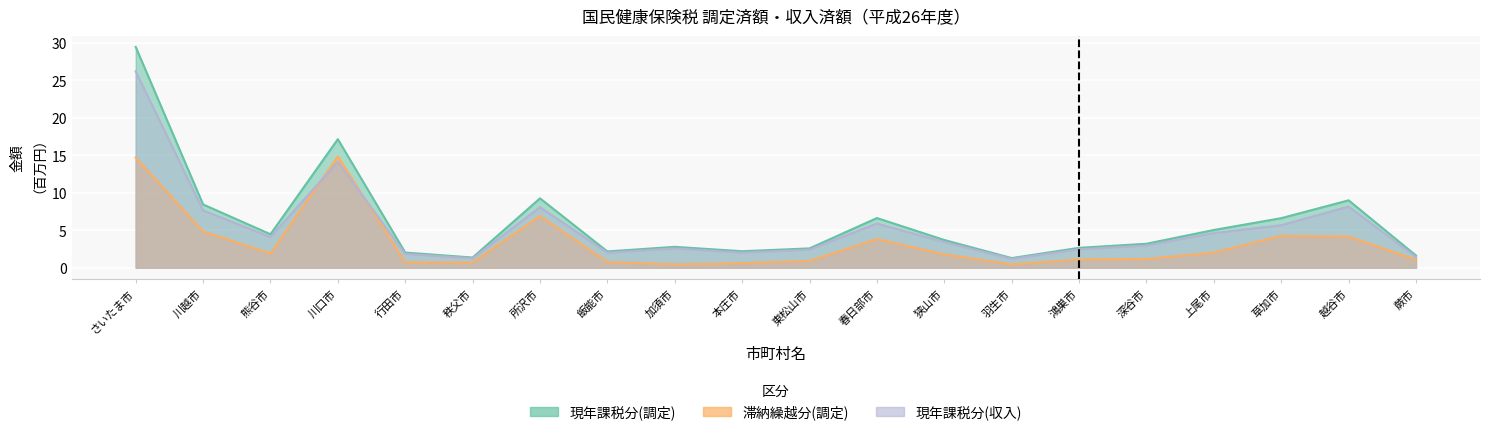

What is the highest value of the 現年課税分(収入) series?

26.2